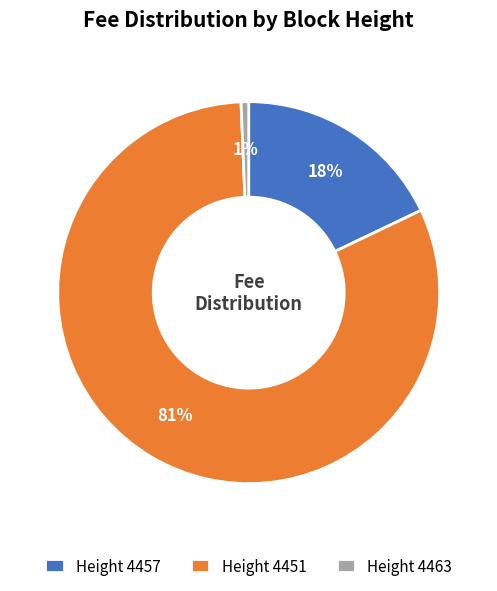

Is it true that Height 4451 is 81% of the pie?

True